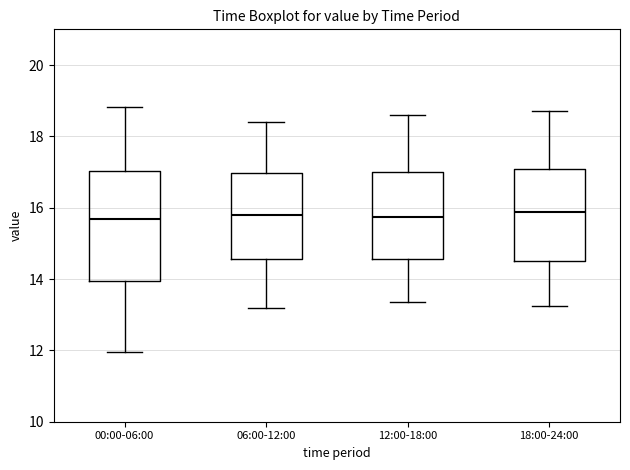

Reading left to right, transcribe this box plot: for each box, give where its median line is, the range the box spans, and where its two whiskers end, as read against the y-axis. The values are not printed on the chart, so give them approximately, as read against the axis.

00:00-06:00: median 15.6, box 14.0 to 17.0, whiskers 12.0 to 18.8
06:00-12:00: median 15.8, box 14.6 to 17.0, whiskers 13.2 to 18.4
12:00-18:00: median 15.8, box 14.6 to 17.0, whiskers 13.4 to 18.6
18:00-24:00: median 15.8, box 14.6 to 17.0, whiskers 13.2 to 18.8